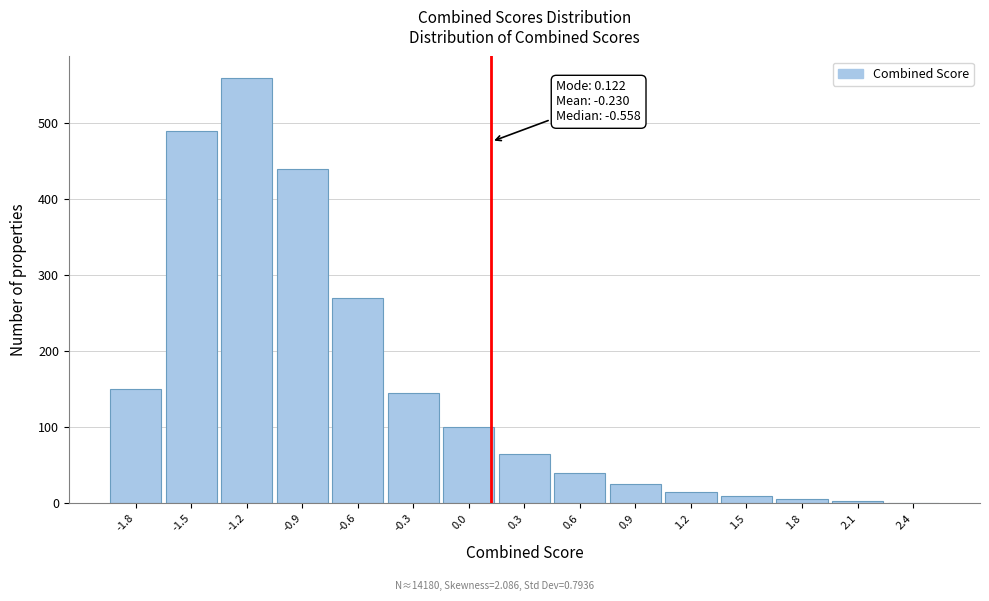

What is the sum of all values?

2320